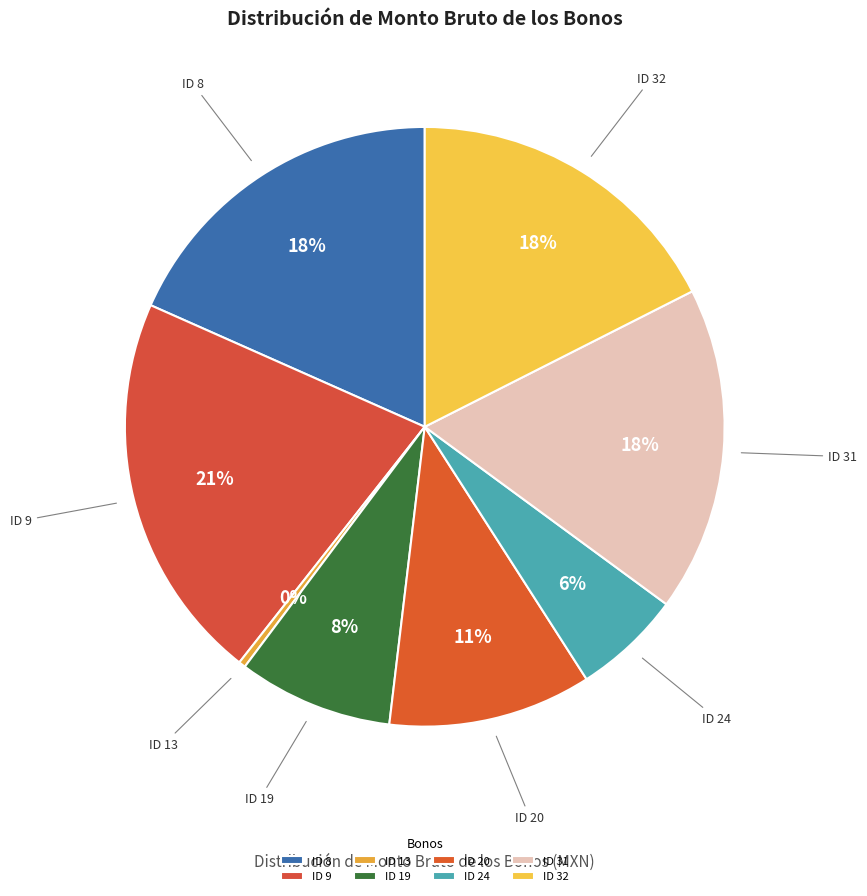

To the nearest percent, what is the average slice percentage?

12%